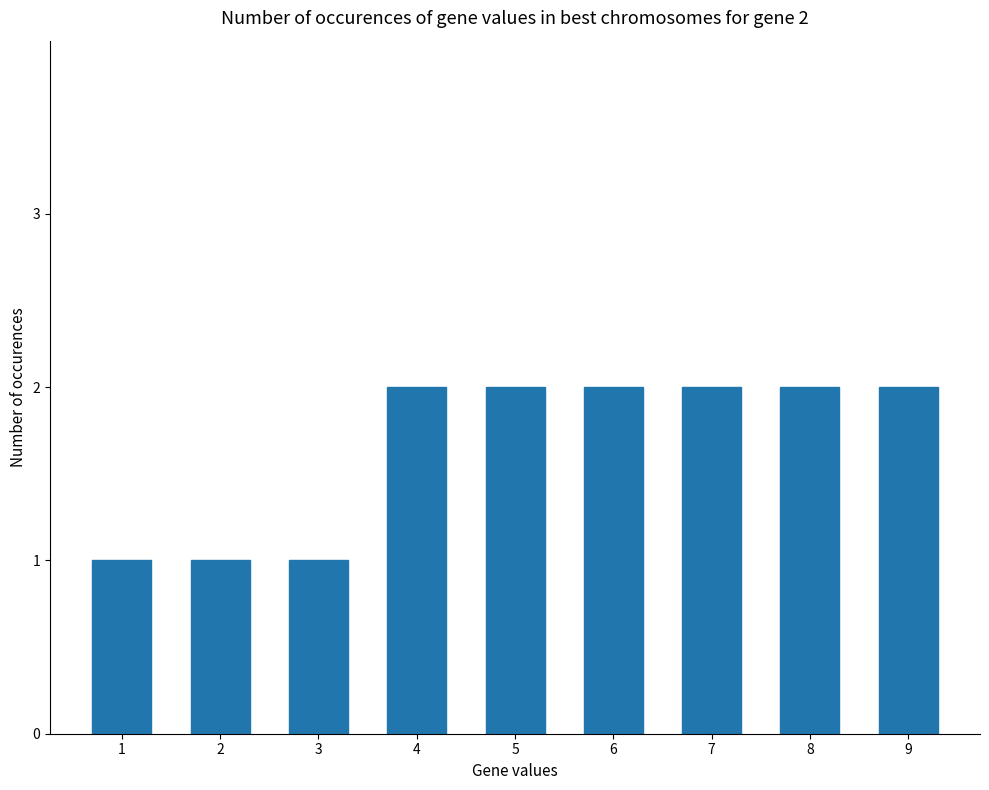

Reading left to right, list all the values displayed in this chart.

1	1	1	2	2	2	2	2	2